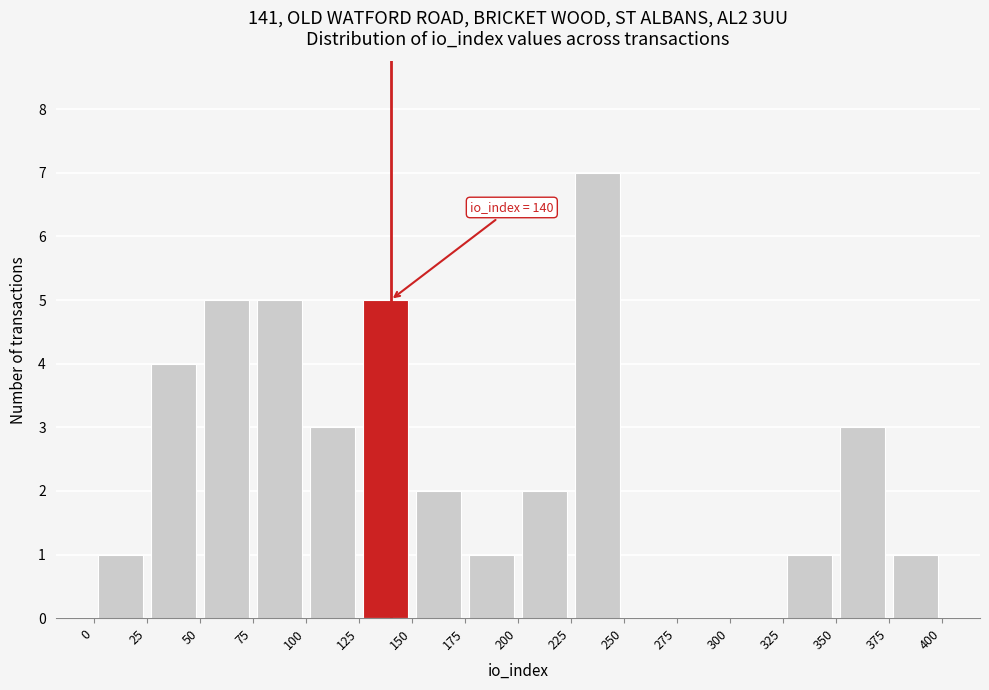

Which range on the x-axis has the tallest bar?

225 to 250